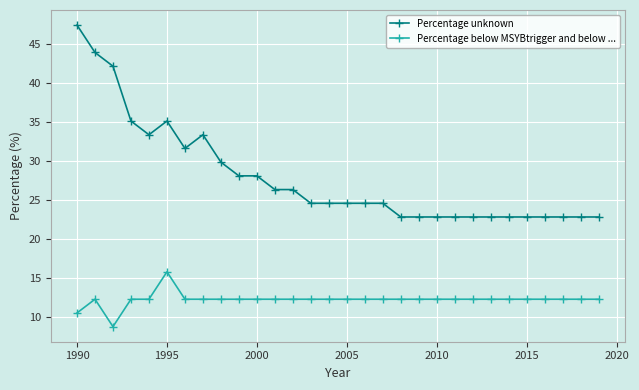

List the series in order of their overall mean, highest first.

Percentage unknown, Percentage below MSYBtrigger and below ...